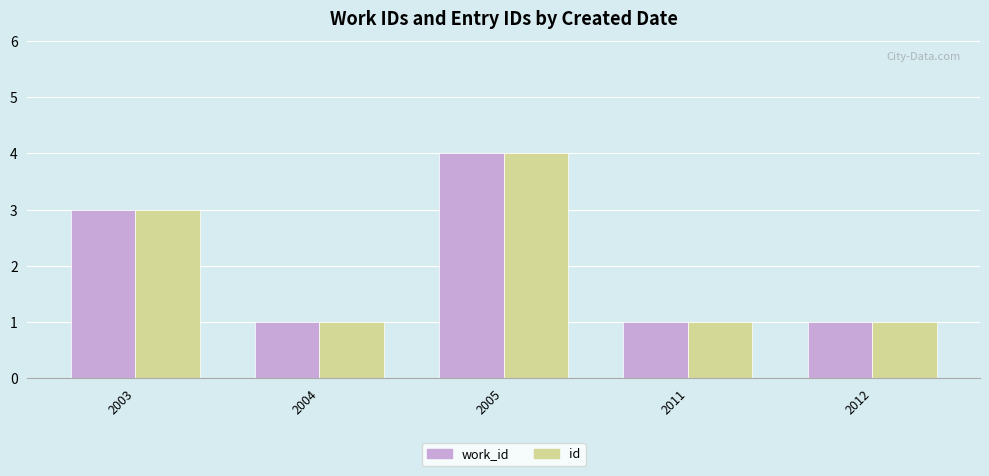

Reading right to left, list all the values displayed in this chart.

work_id: 2012=1	2011=1	2005=4	2004=1	2003=3
id: 2012=1	2011=1	2005=4	2004=1	2003=3